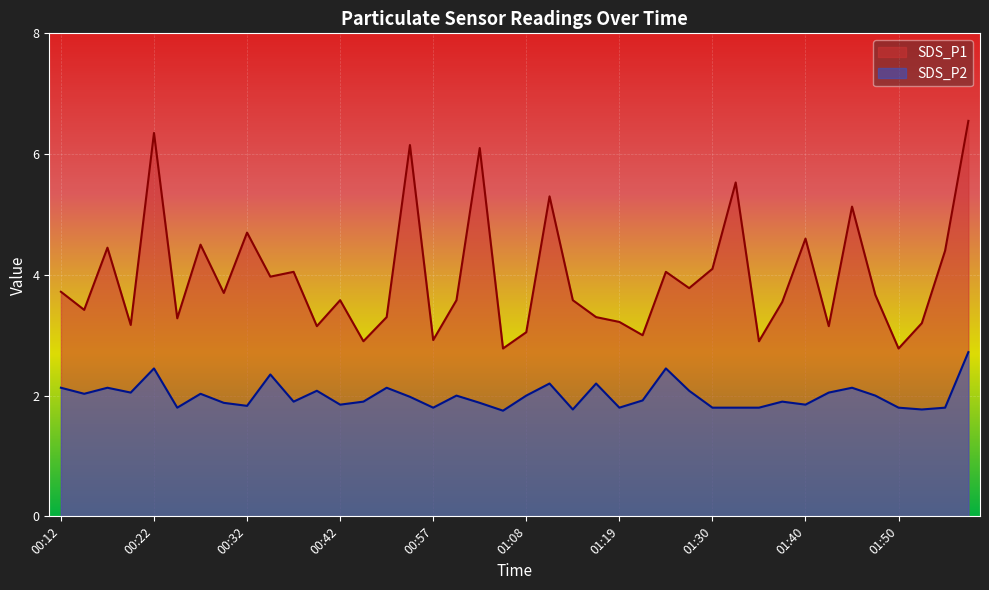

What value does the SDS_P2 series have at 00:19?

2.0